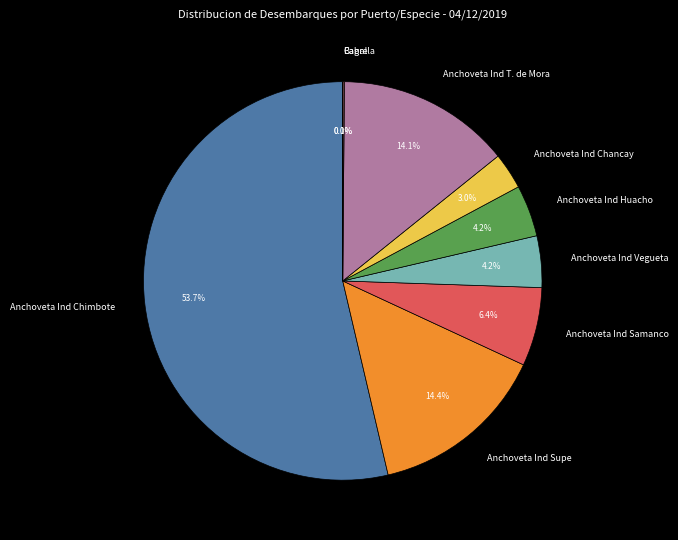

Approximately how many times larger is the value at Anchoveta Ind Chimbote compared to Anchoveta Ind Supe?

3.7